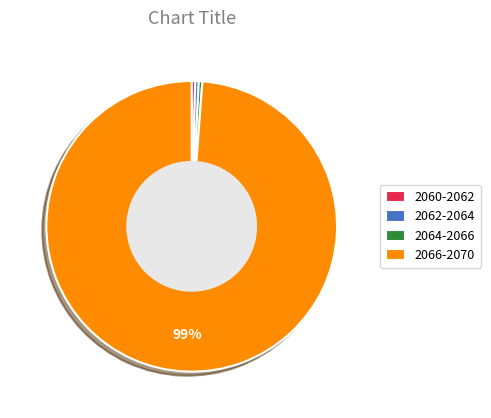

To the nearest percent, what is the average slice percentage?

25%